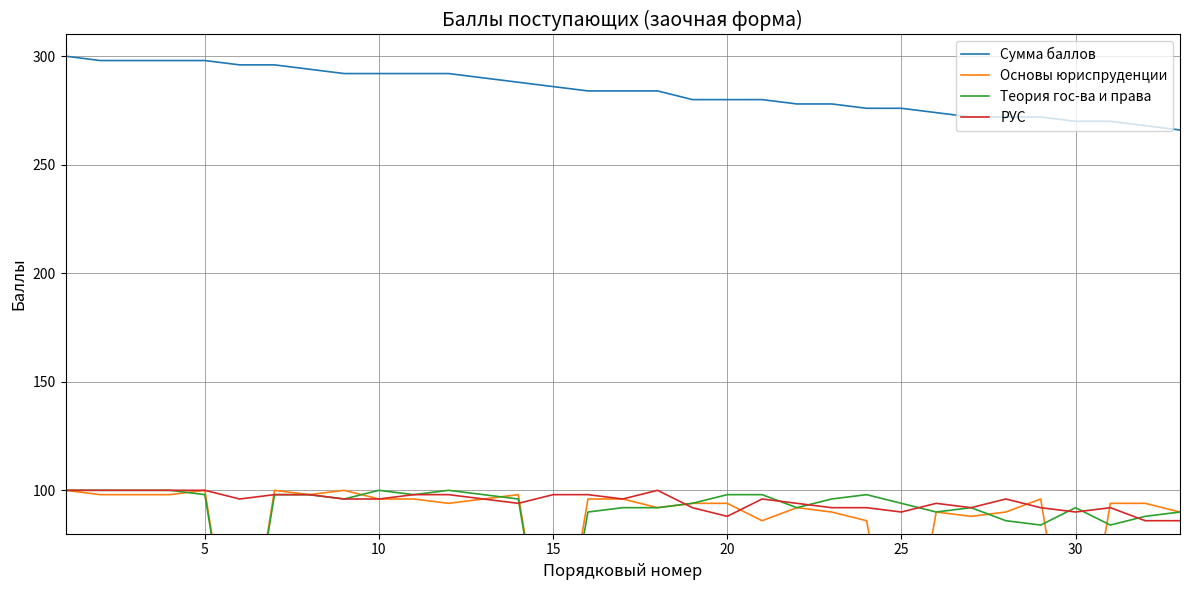

True or false: РУС and Сумма баллов cross at least once.

False